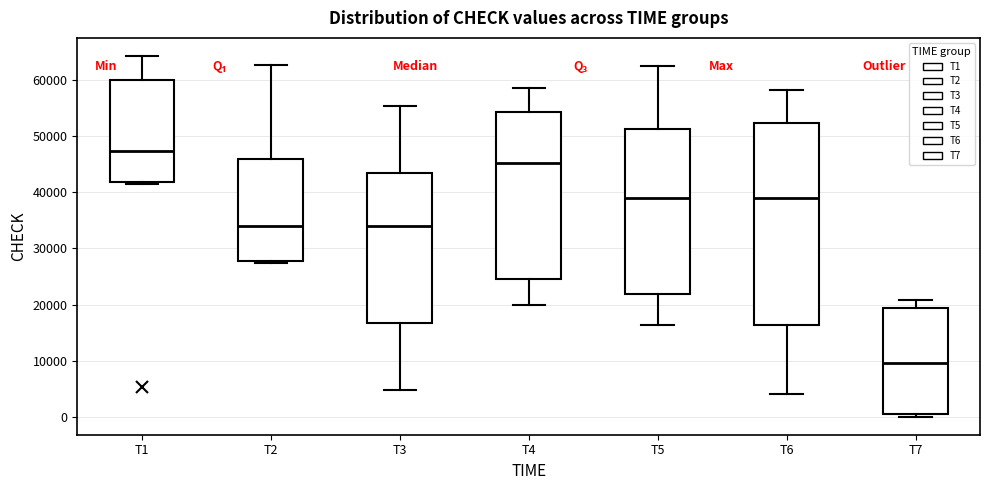

Where is the lower edge of the box for T6 on the y-axis? The values are not printed on the chart, so give them approximately, as read against the axis.

16000